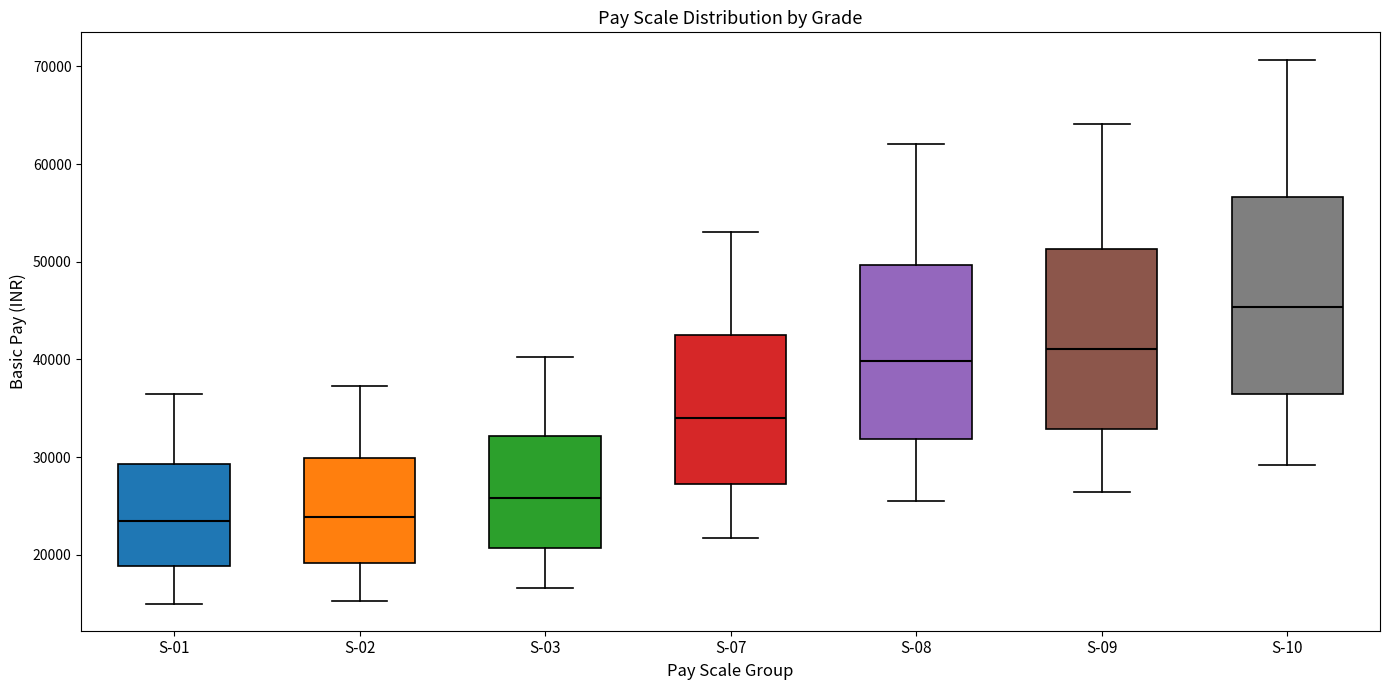

Which box's median line is the highest?

S-10